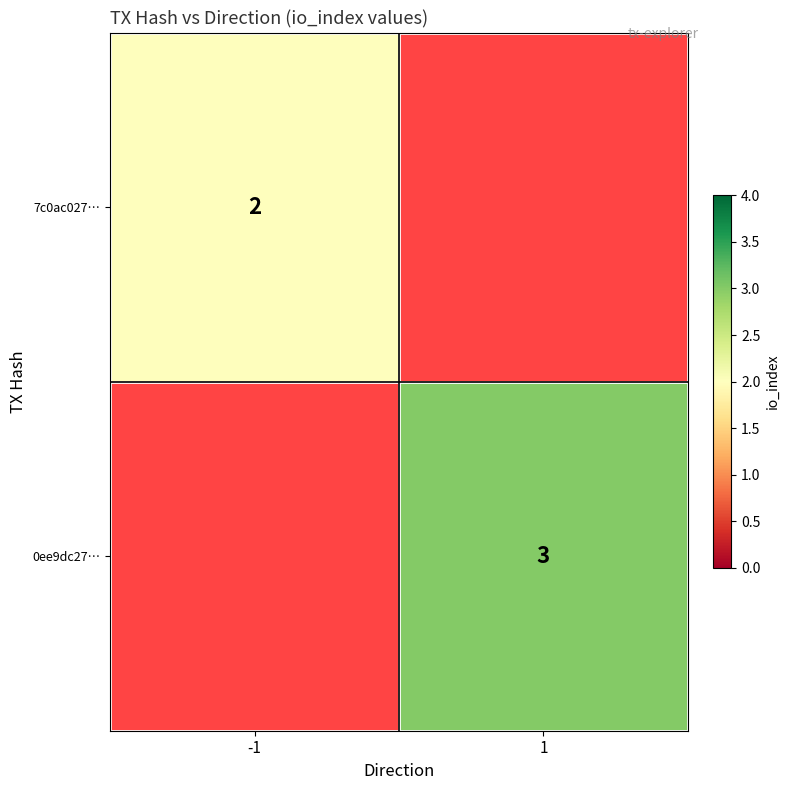

What is the greatest value displayed?

3.0